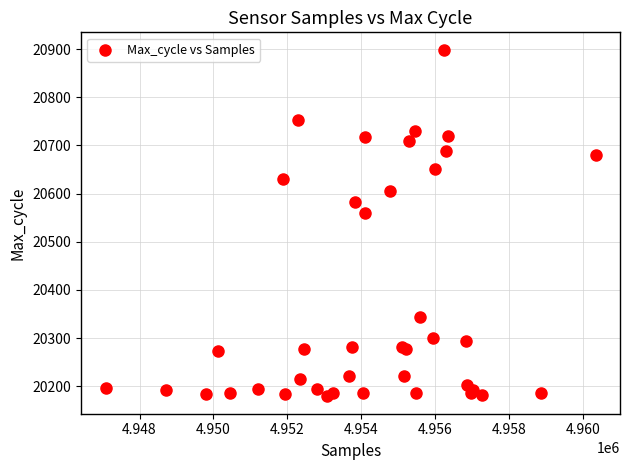

What Y value in the scatter plot is closest to 20539?

20560